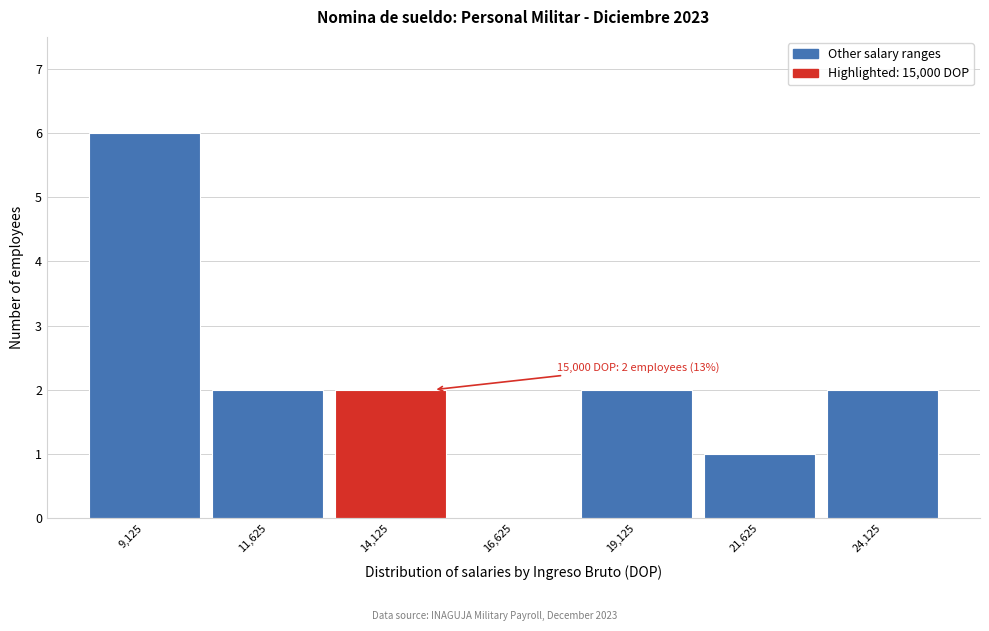

Which range on the x-axis has the tallest bar?

8000 to 10500